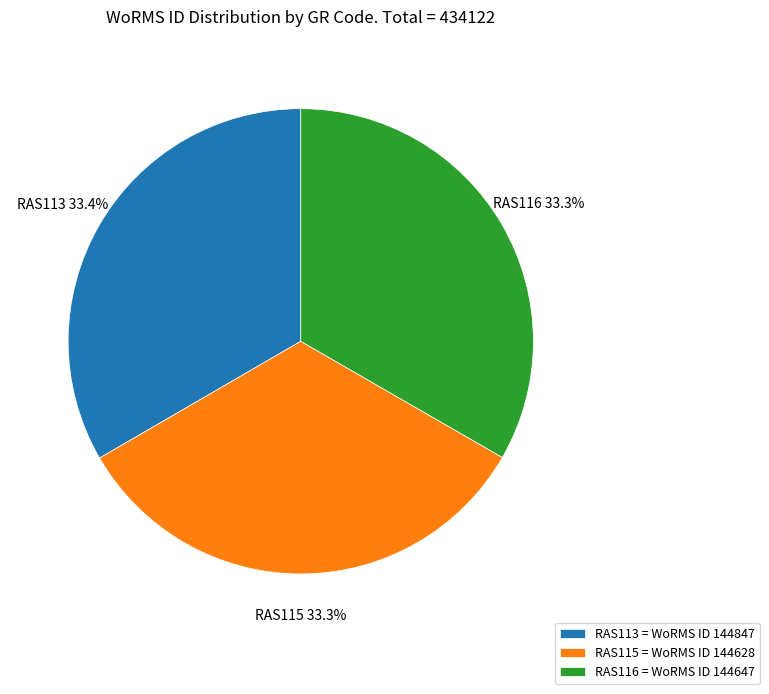

True or false: RAS115 accounts for 28% of the total.

False